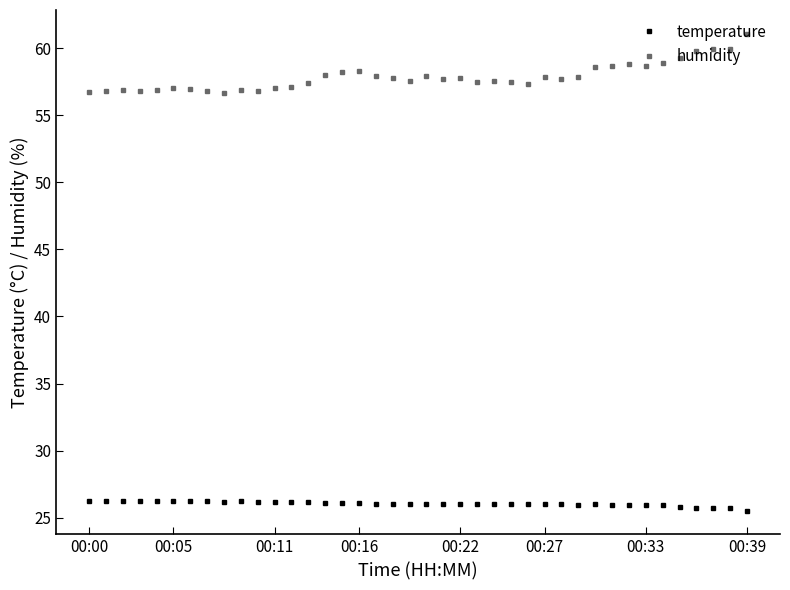

Which series has the widest spread of values?

humidity